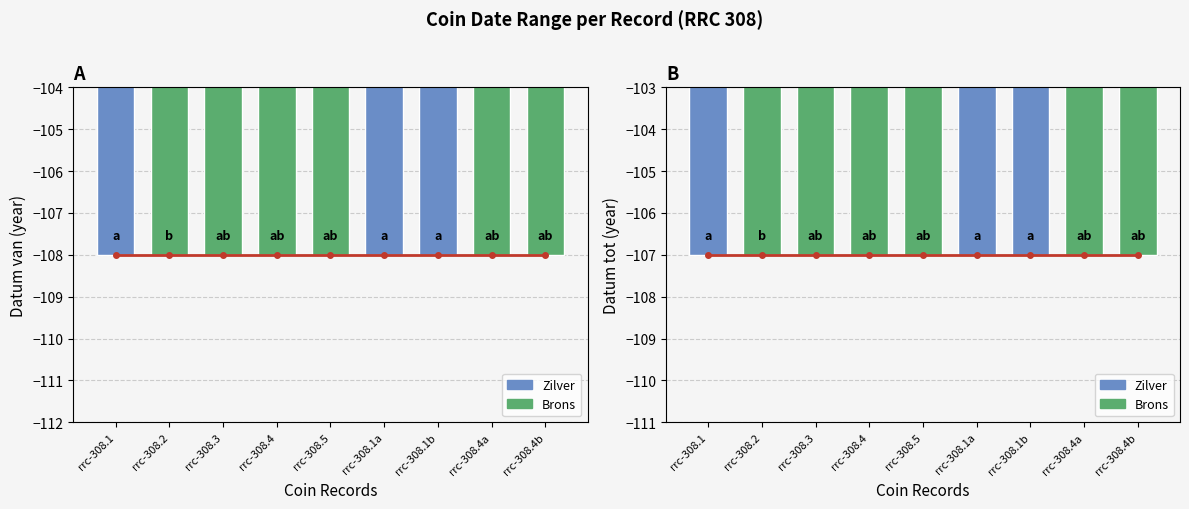

What is the maximum value shown in the chart?

-107